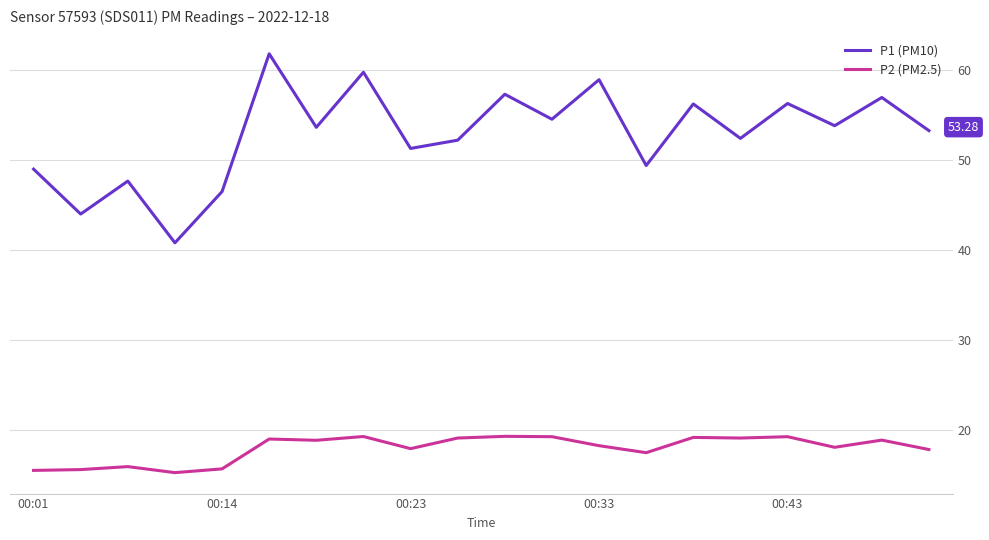

Which series has the widest spread of values?

P1 (PM10)